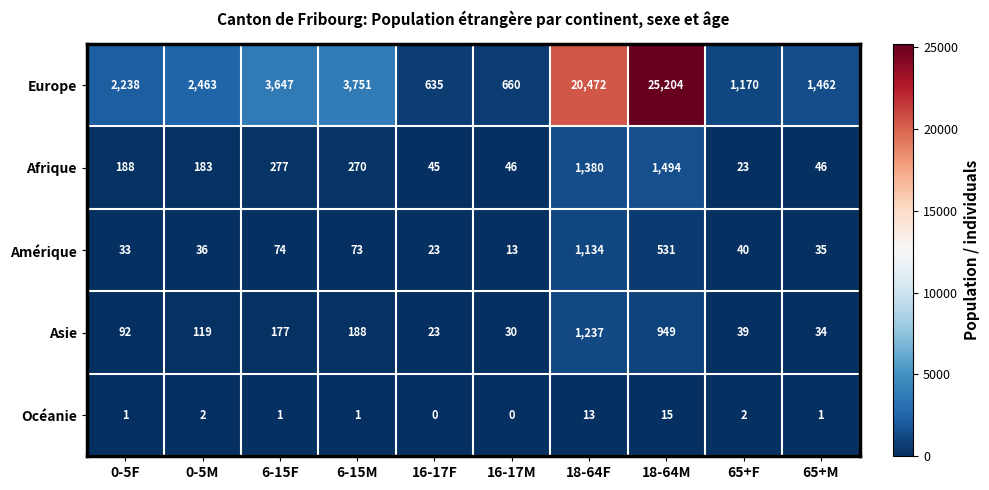

What is the spread (max minus min) of values at 18-64M?

25189